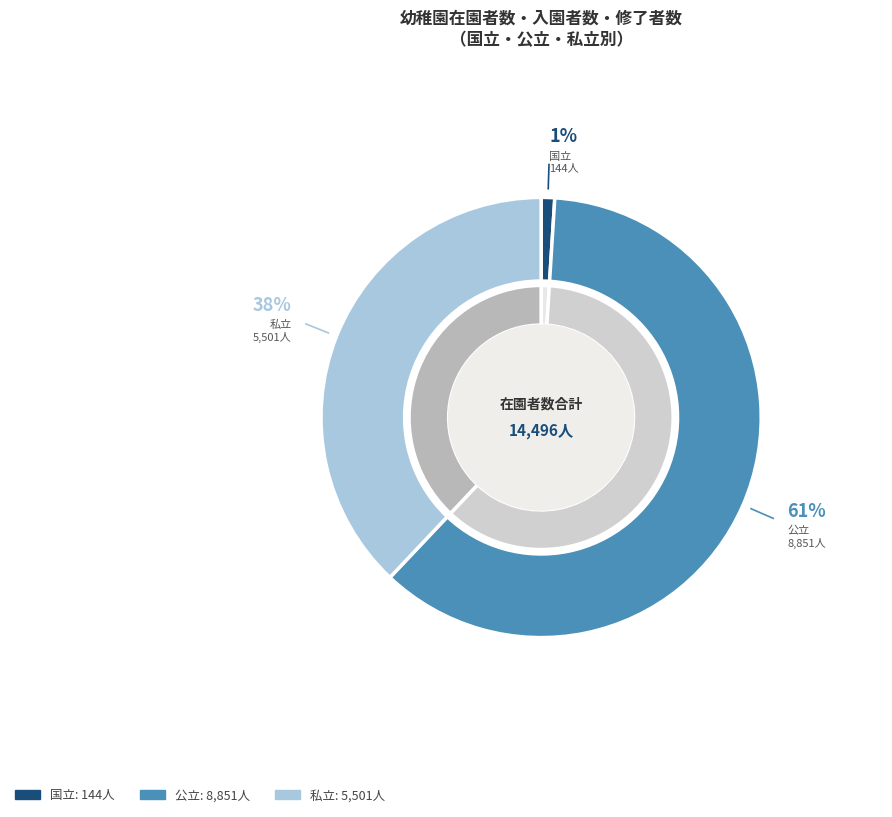

Does 在園者数 account for over 50% of the chart?

Yes